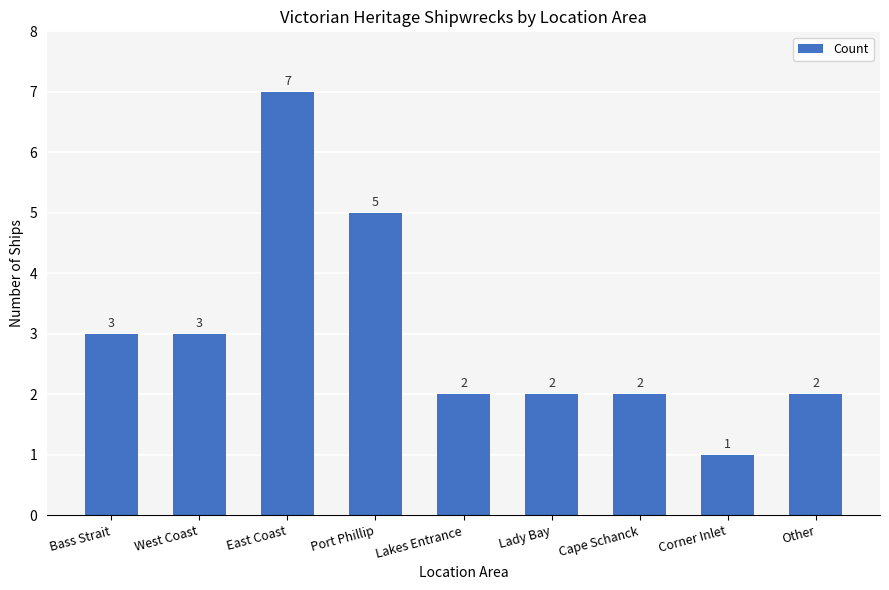

What value does the data have at Bass Strait?

3